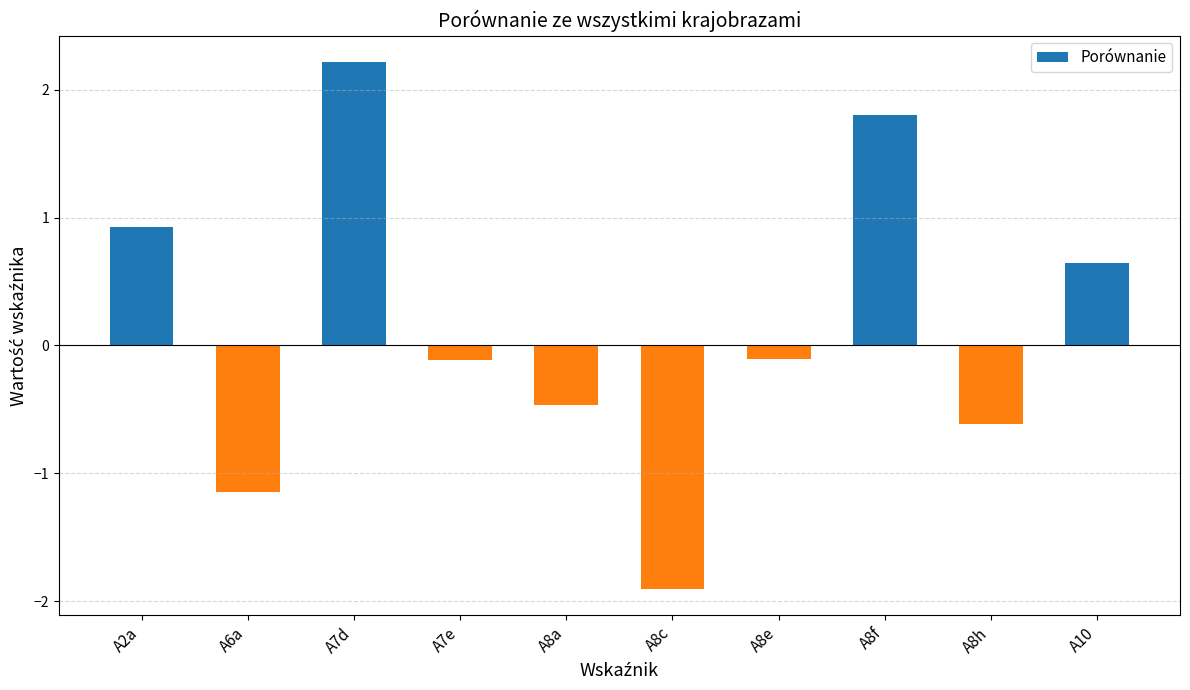

What is the value of the 3rd bar from the left?

2.2